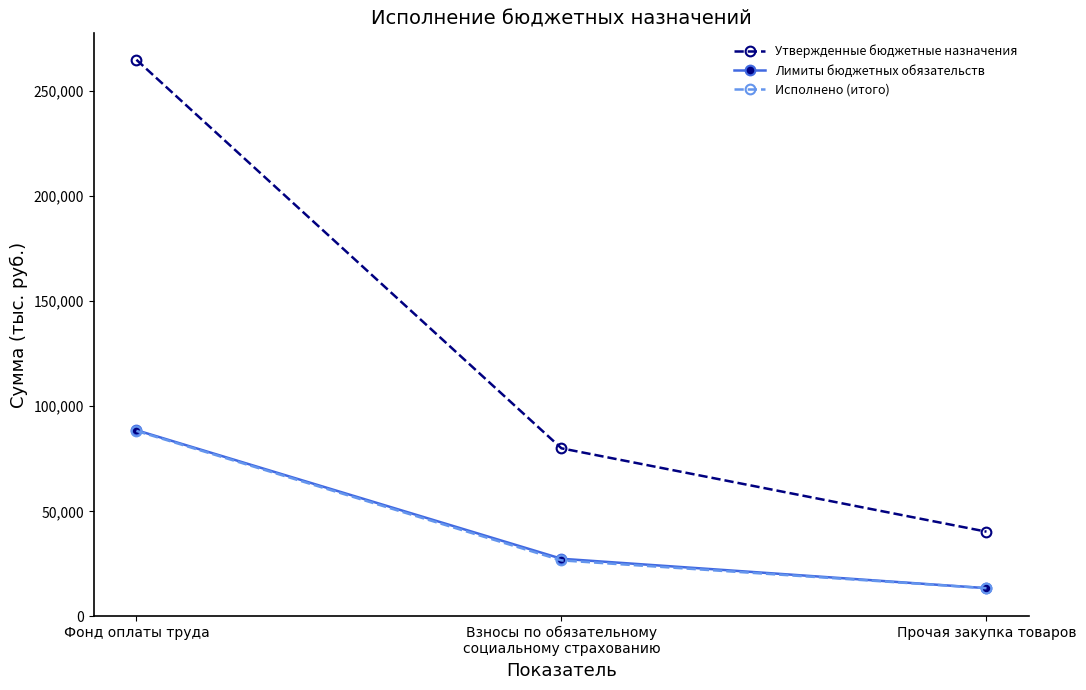

Which series has the largest range (max minus min)?

Утвержденные бюджетные назначения